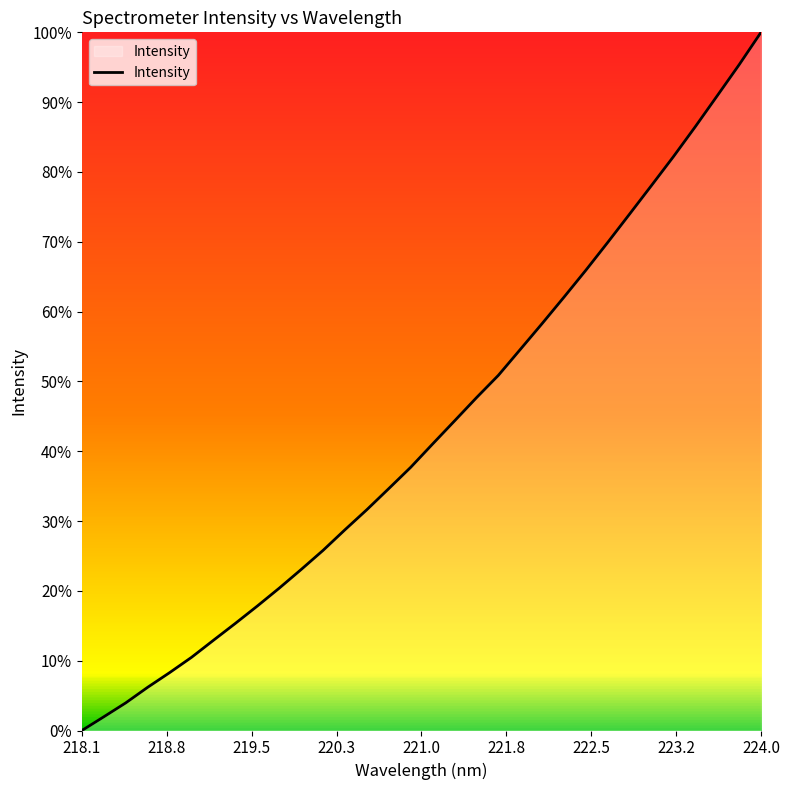

What is the difference between the maximum and minimum values?

100.0